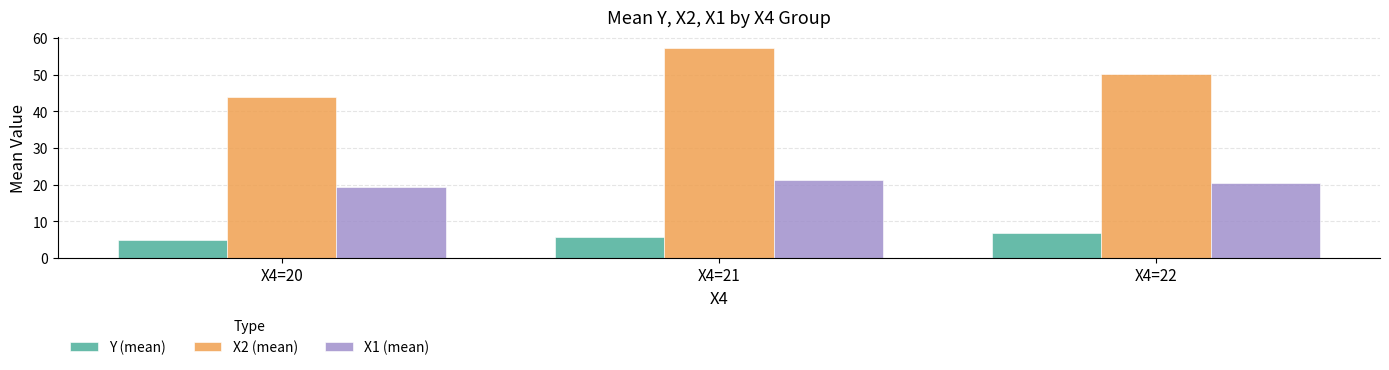

Reading left to right, what are all the values shown in this chart?

Y (mean): 4.8	5.6	6.7
X2 (mean): 43.8	57.4	50.1
X1 (mean): 19.4	21.2	20.4